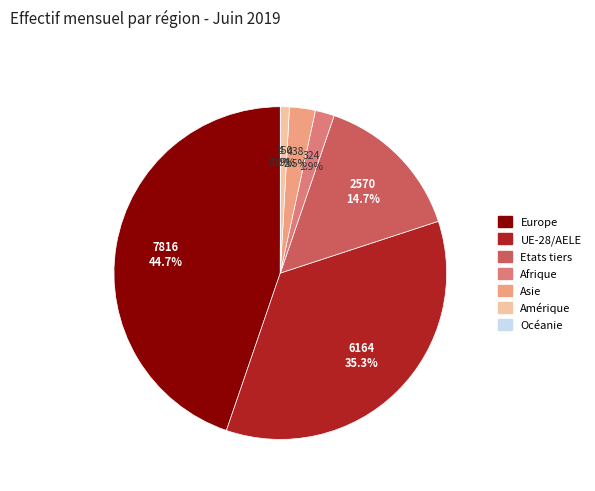

Which category has the biggest portion of the pie?

Europe